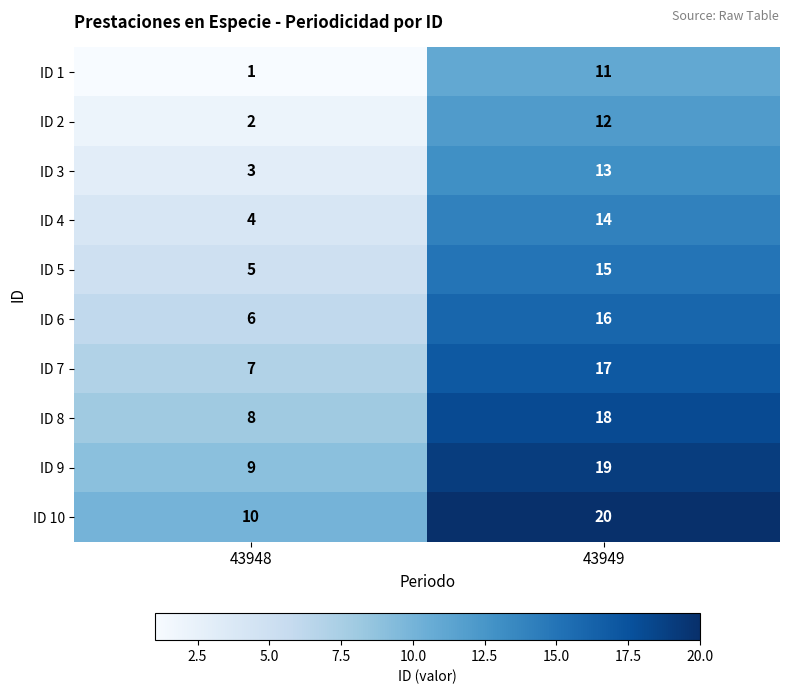

List the labels in order of ID 10 value, largest first.

43949, 43948